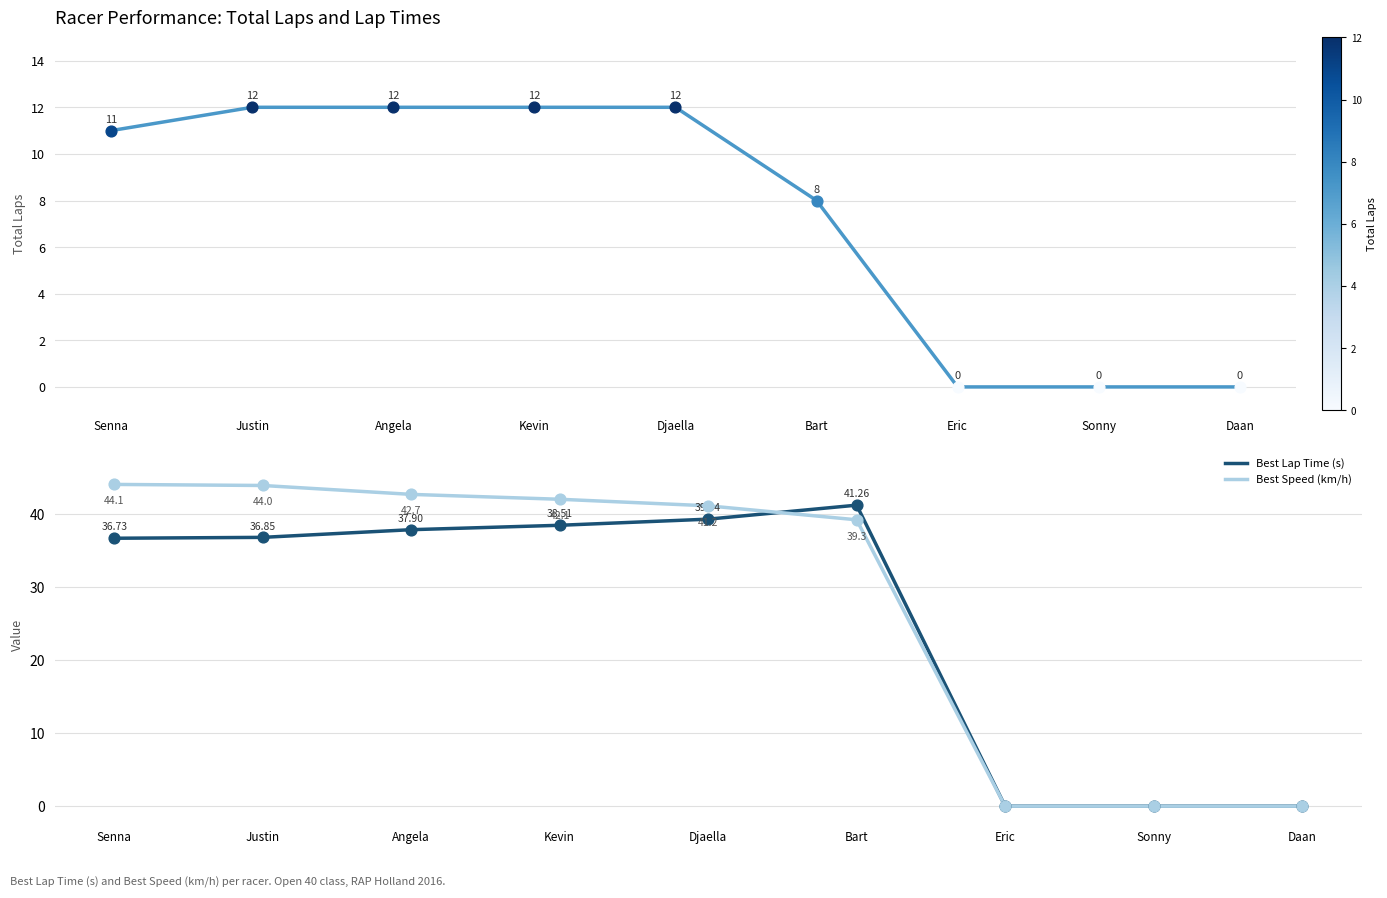

At which label does Best Lap Time (s) first exceed 36?

Senna